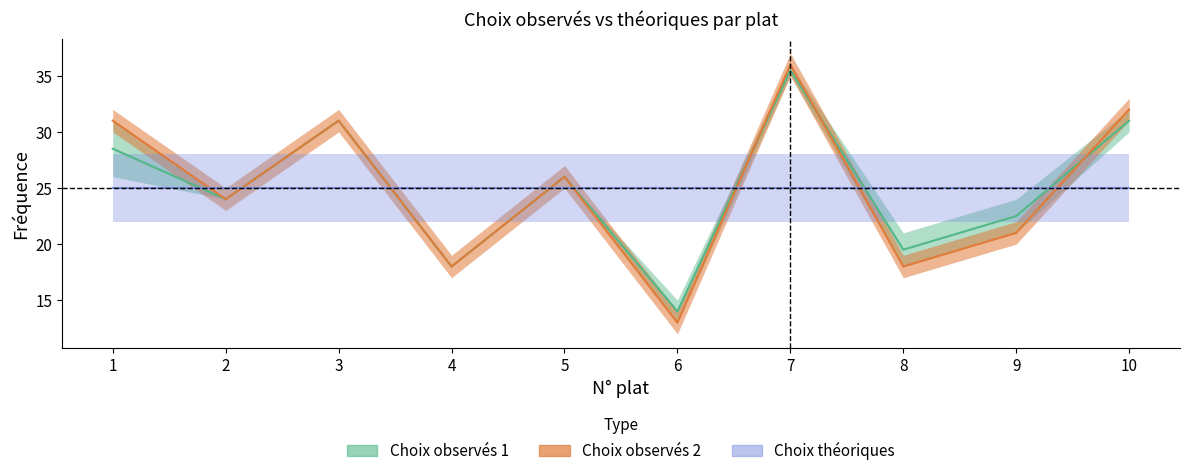

The value of Choix observés 1 at 3 is 20.4. True or false?

False